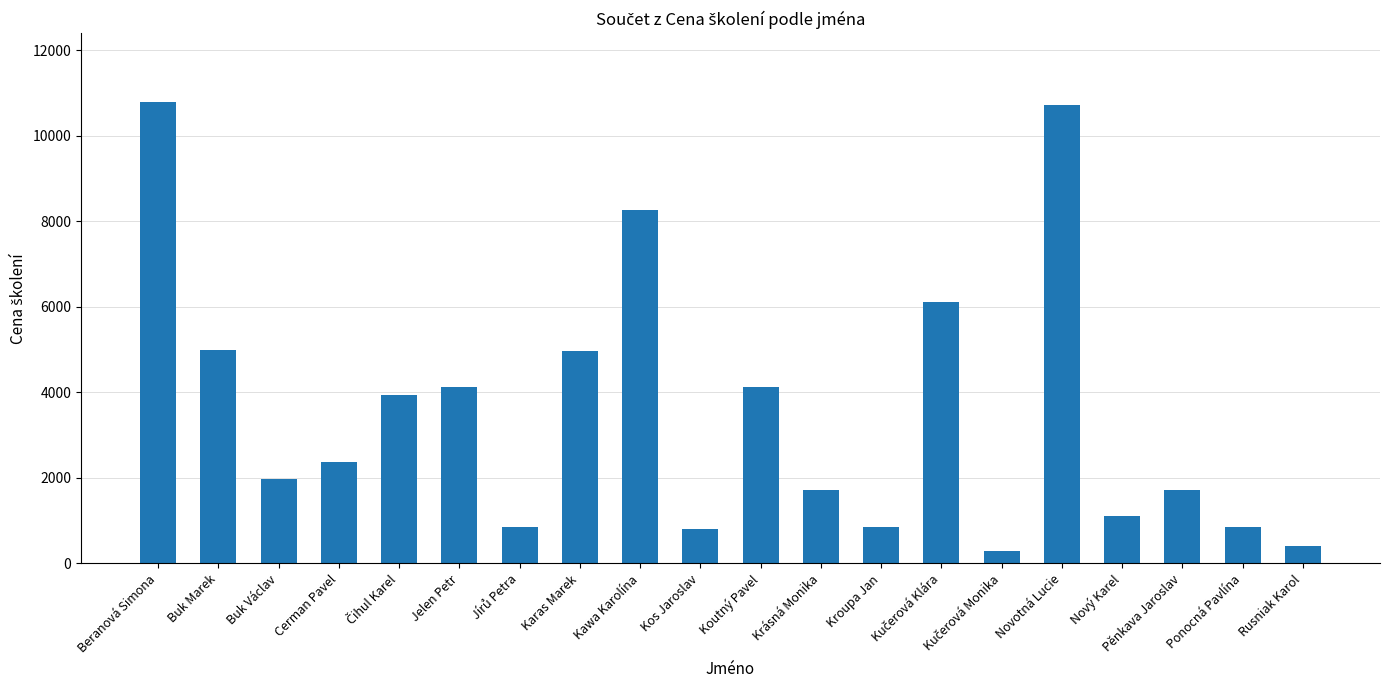

What is the minimum value shown in the chart?

300